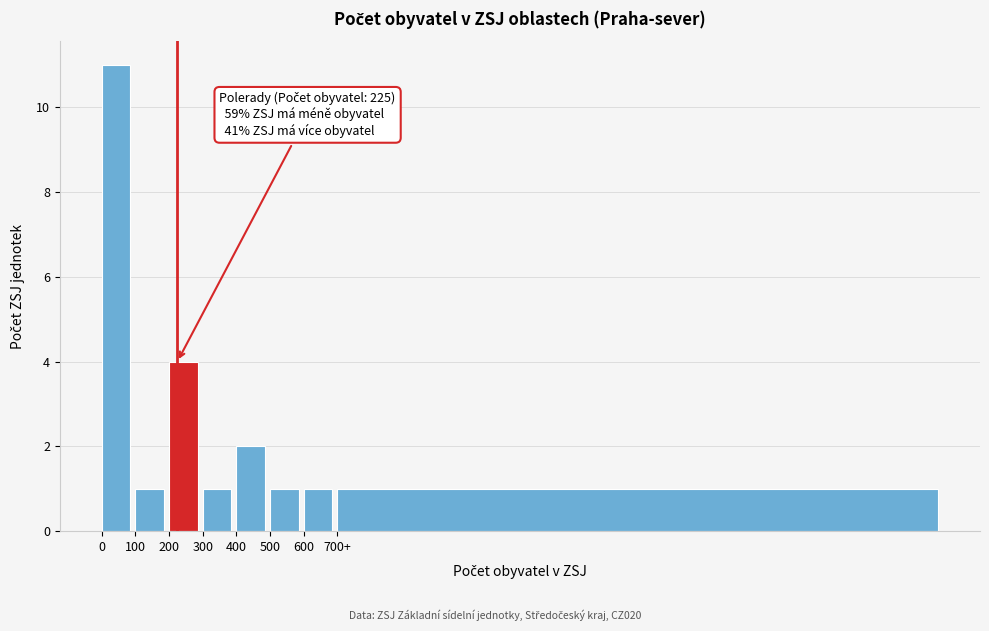

Reading left to right, transcribe all the data shown in this chart.

0=11	100=1	200=4	300=1	400=2	500=1	600=1	700+=1